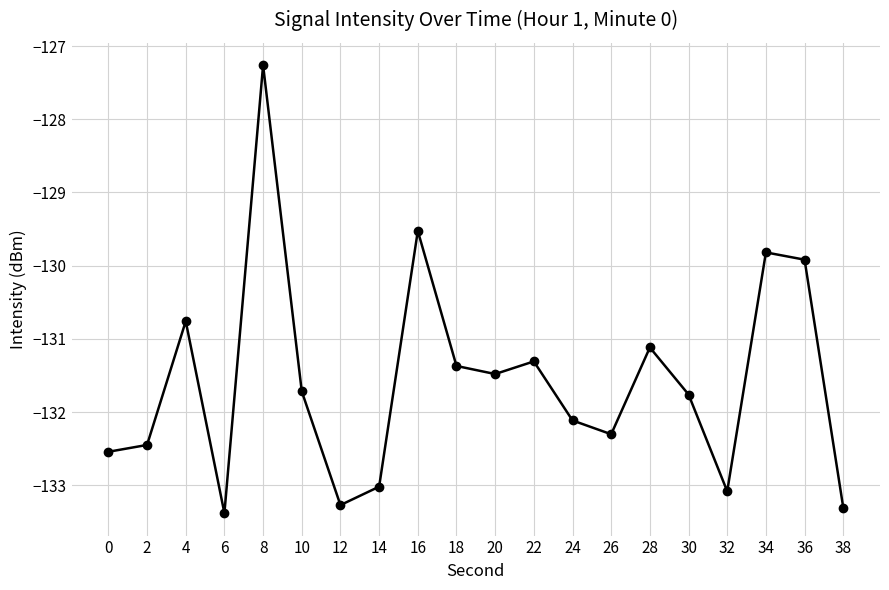

What is the change in value from 28 to 38?

-2.2